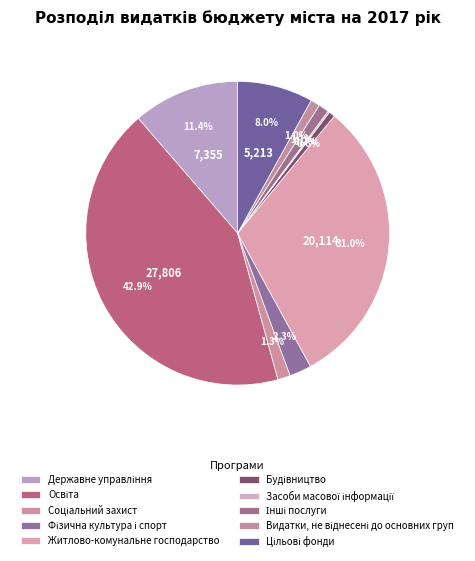

Is there a majority slice in this chart?

No